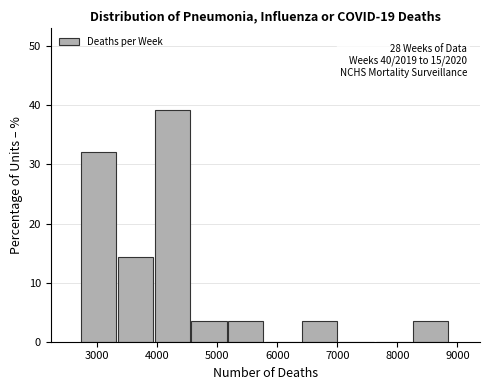

Over which range of the x-axis is the bar tallest?

4000 to 4600